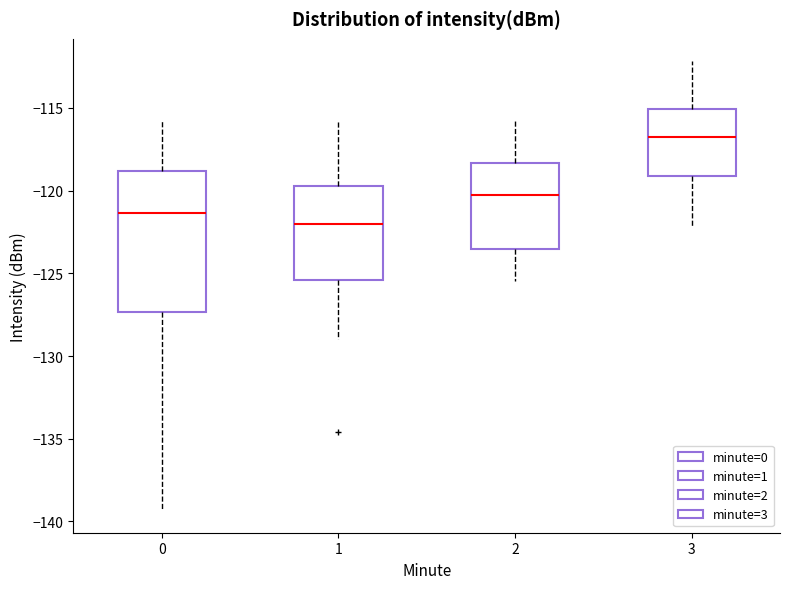

Reading left to right, read every box against the y-axis: the position of its median line, the range the box covers, and the ends of its whiskers. The values are not printed on the chart, so give them approximately, as read against the axis.

0: median -121.5, box -127.5 to -119.0, whiskers -139.5 to -116.0
1: median -122.0, box -125.5 to -119.5, whiskers -129.0 to -116.0
2: median -120.5, box -123.5 to -118.5, whiskers -125.5 to -115.5
3: median -116.5, box -119.0 to -115.0, whiskers -122.0 to -112.0